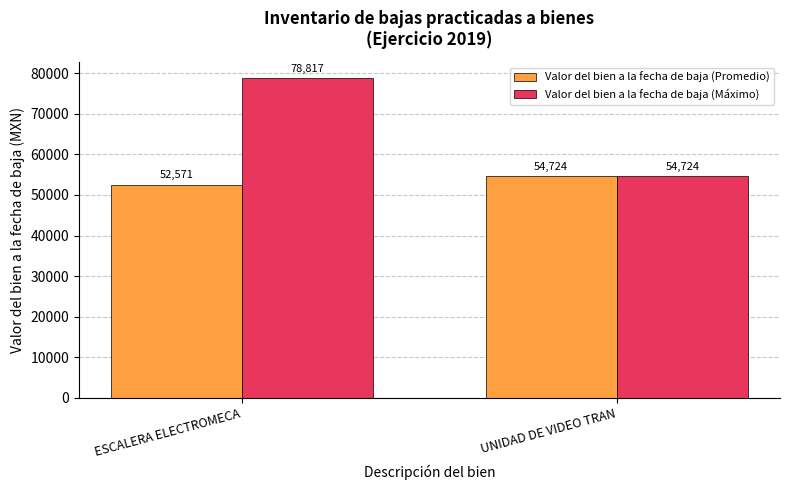

List the series in order of their peak value, highest first.

Valor del bien a la fecha de baja (Máximo), Valor del bien a la fecha de baja (Promedio)